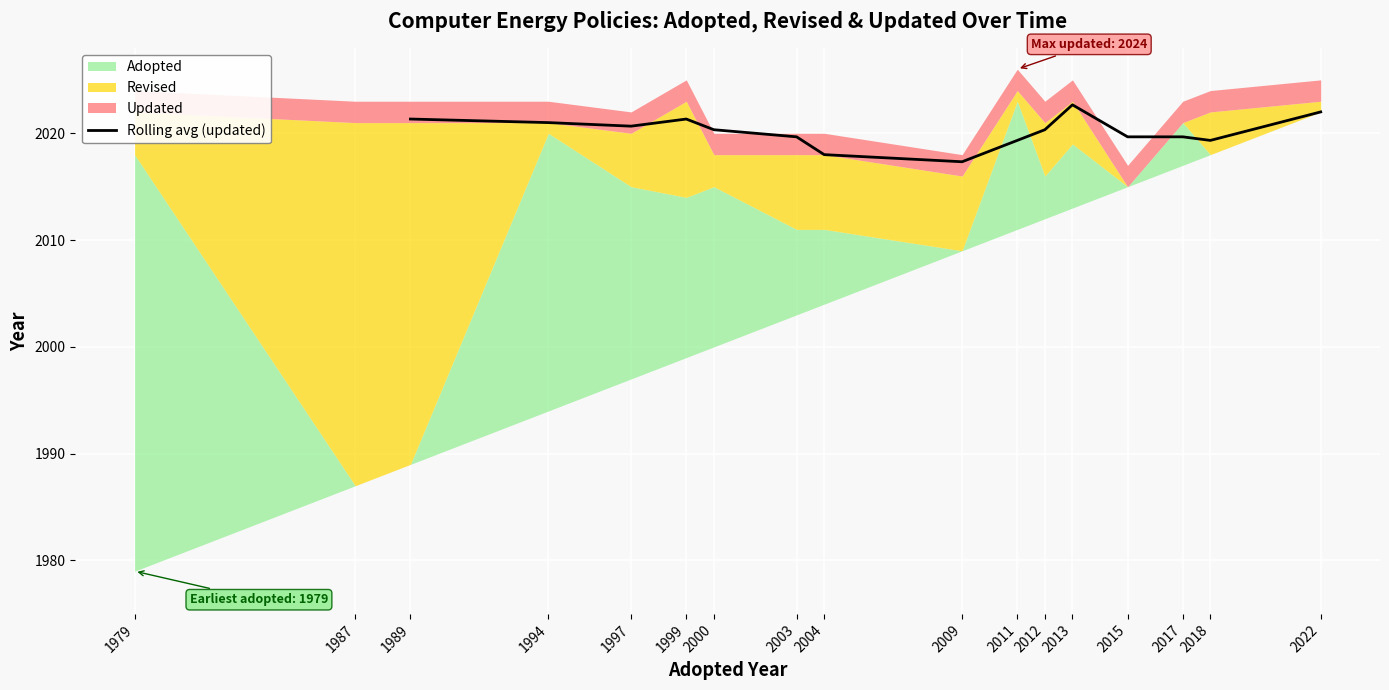

The Rolling avg (updated) series shows 927.9 at 2003. True or false?

False